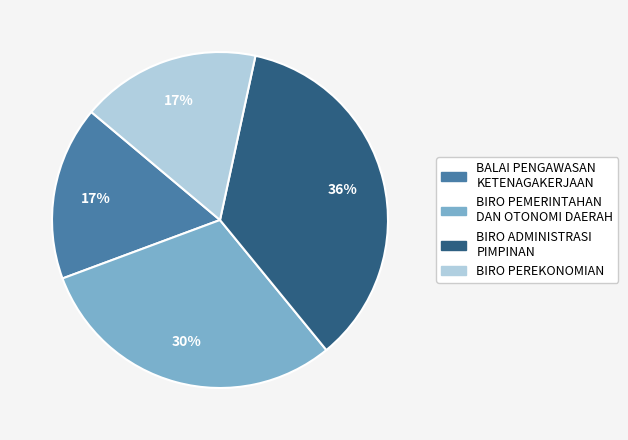

Is there a majority slice in this chart?

No